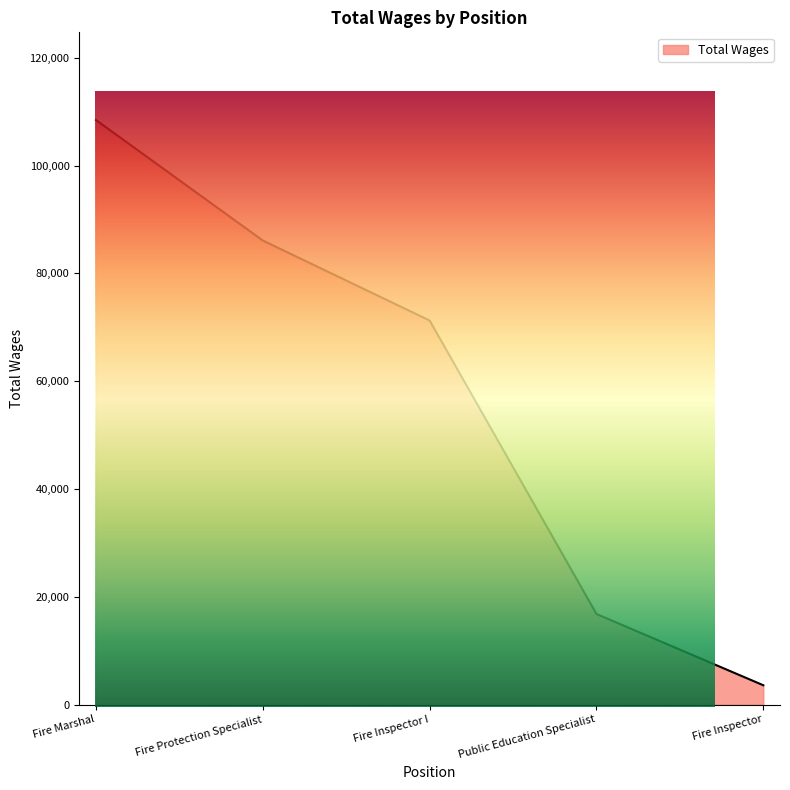

Rank the categories by value from highest to lowest.

Fire Marshal, Fire Protection Specialist, Fire Inspector I, Public Education Specialist, Fire Inspector